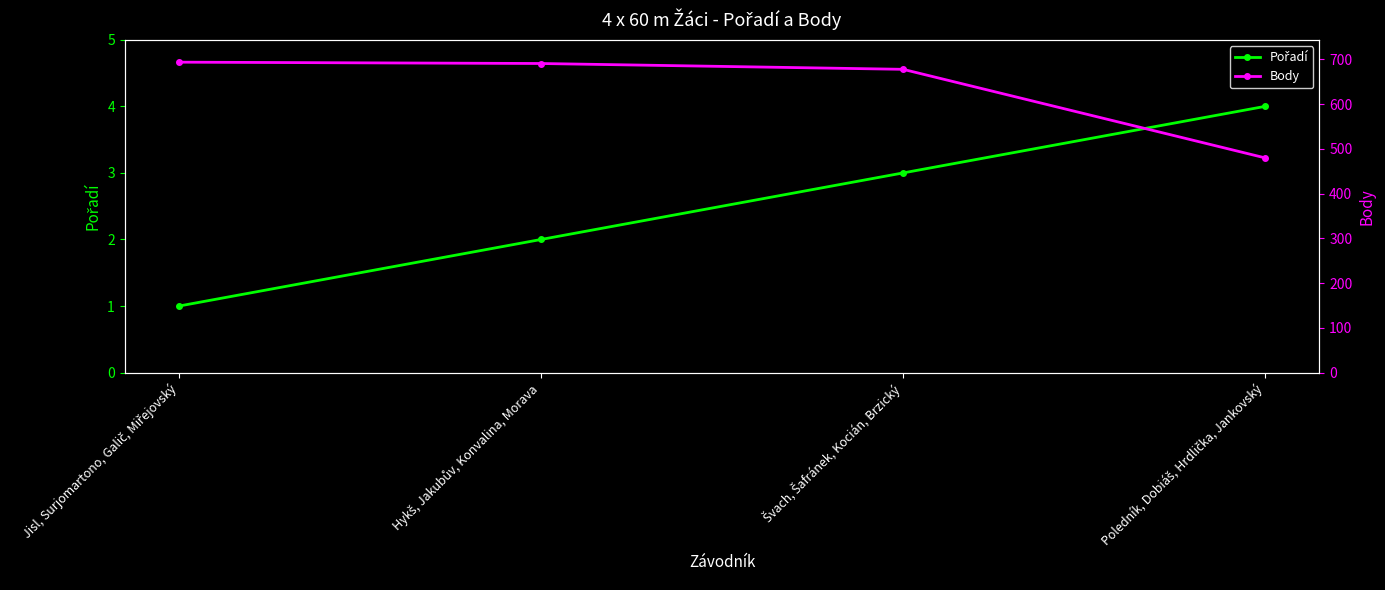

Is the value of Pořadí at Švach, Šafránek, Kocián, Brzický greater than the value of Body at Hykš, Jakubův, Konvalina, Morava?

No